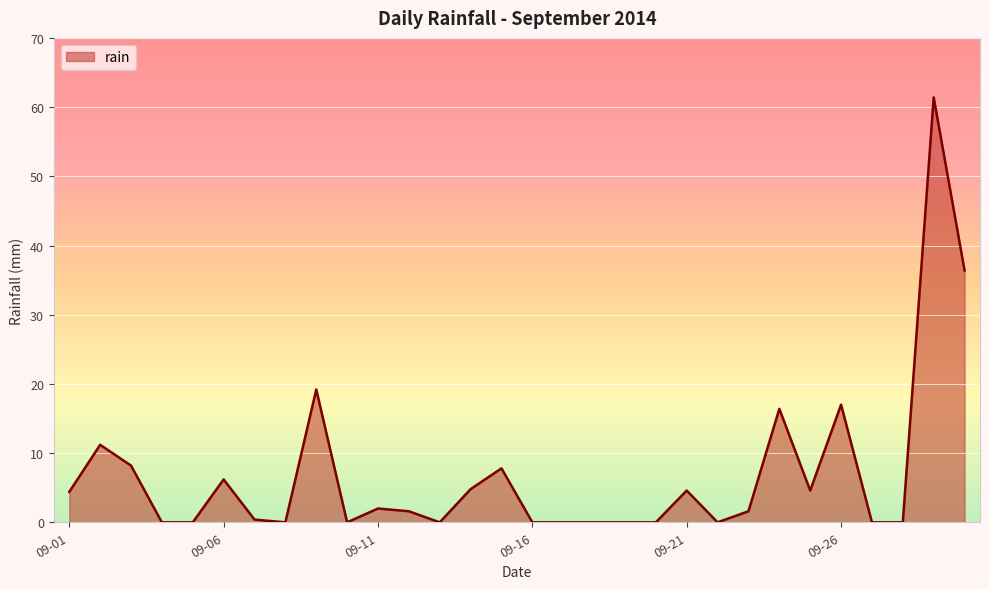

How many lines are shown in the chart?

1